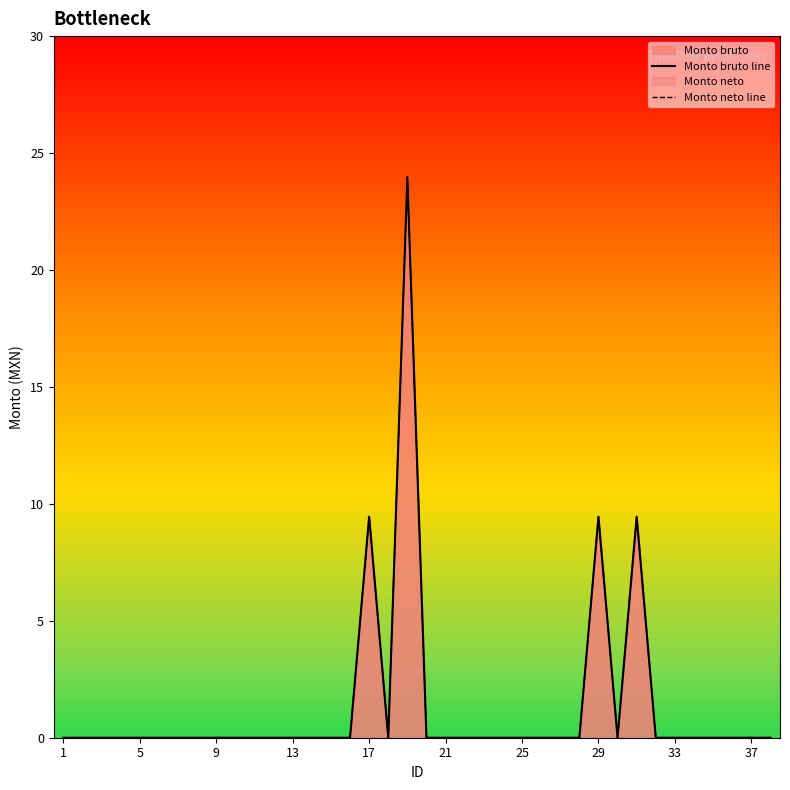

In Monto bruto line, how many points are lower than both neighbors (excluding endpoints)?

2